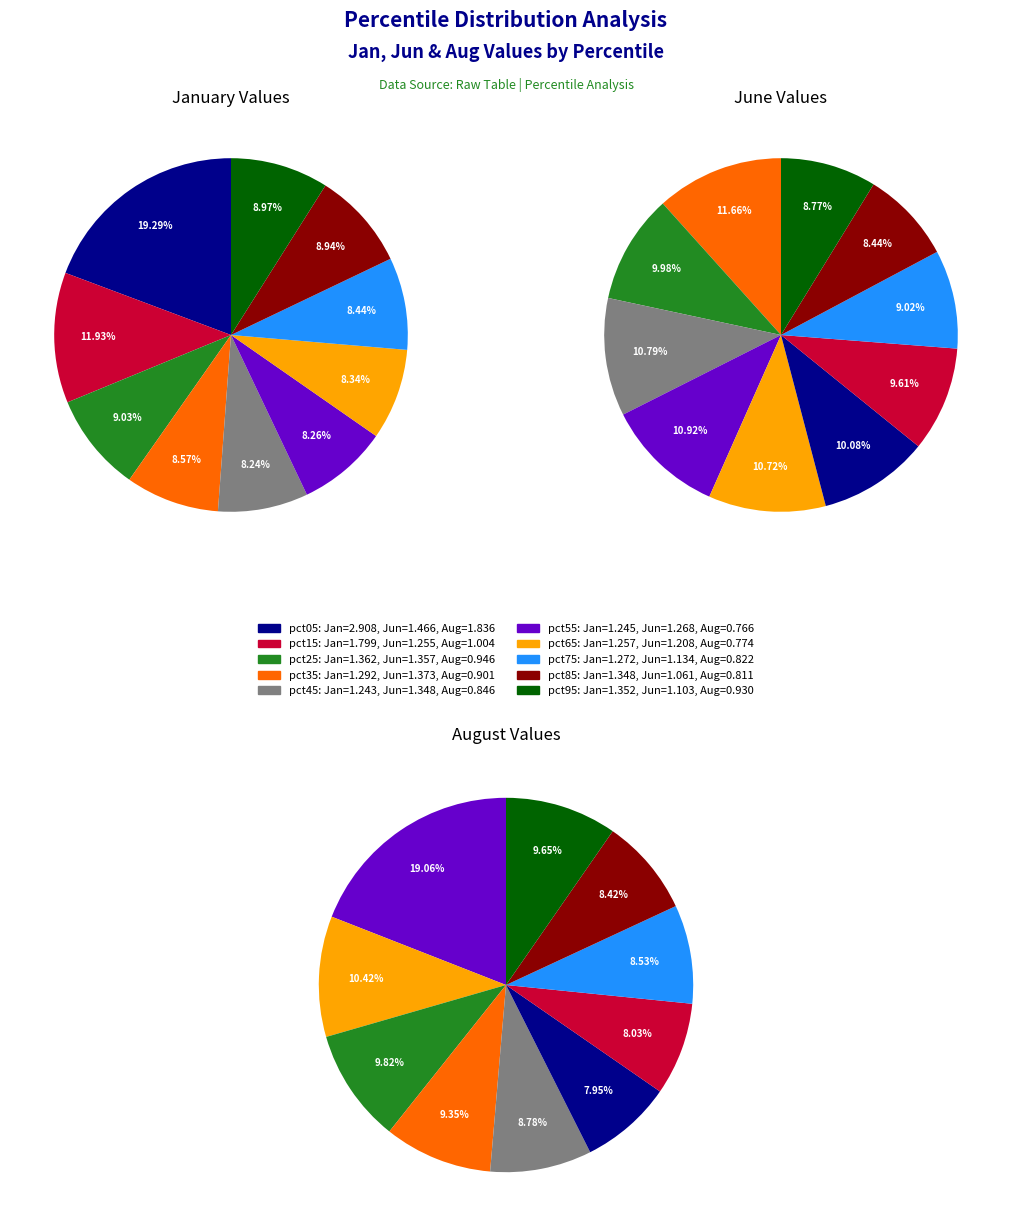

Is it true that 9 is 15% of the pie?

False